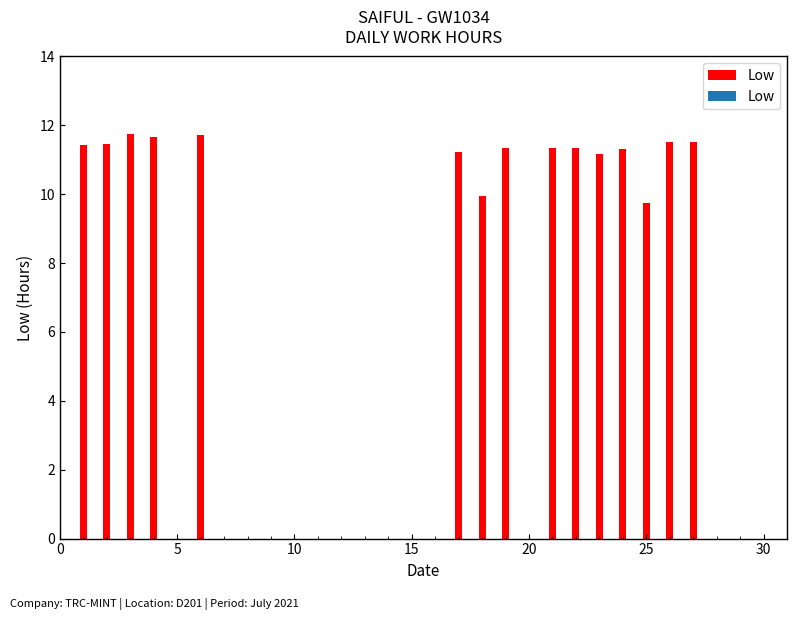

Rank the categories by value from lowest to highest.

25, 18, 23, 17, 24, 19, 21, 22, 1, 2, 27, 26, 4, 6, 3